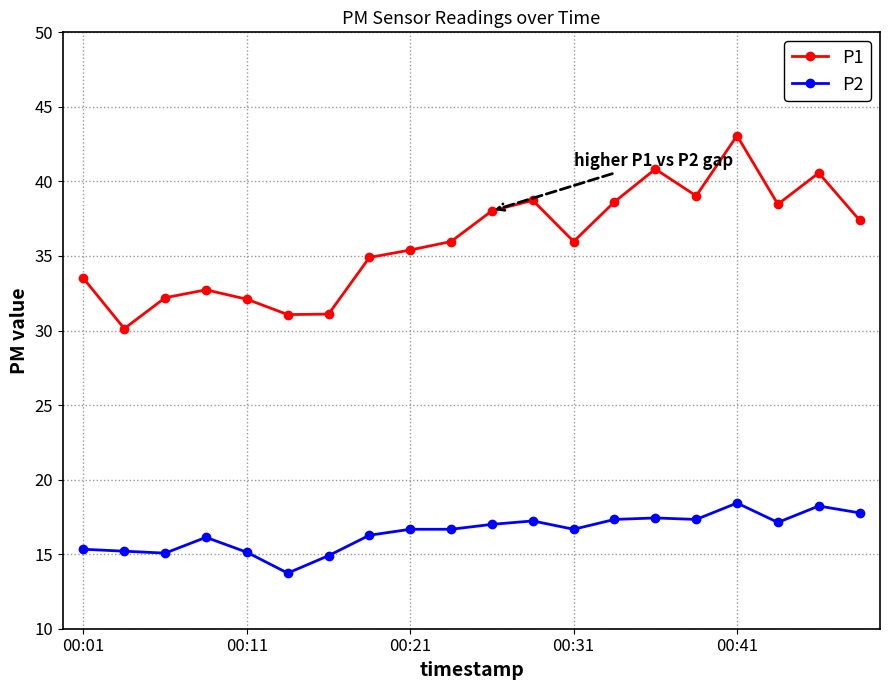

Which series has the largest total across all categories?

P1